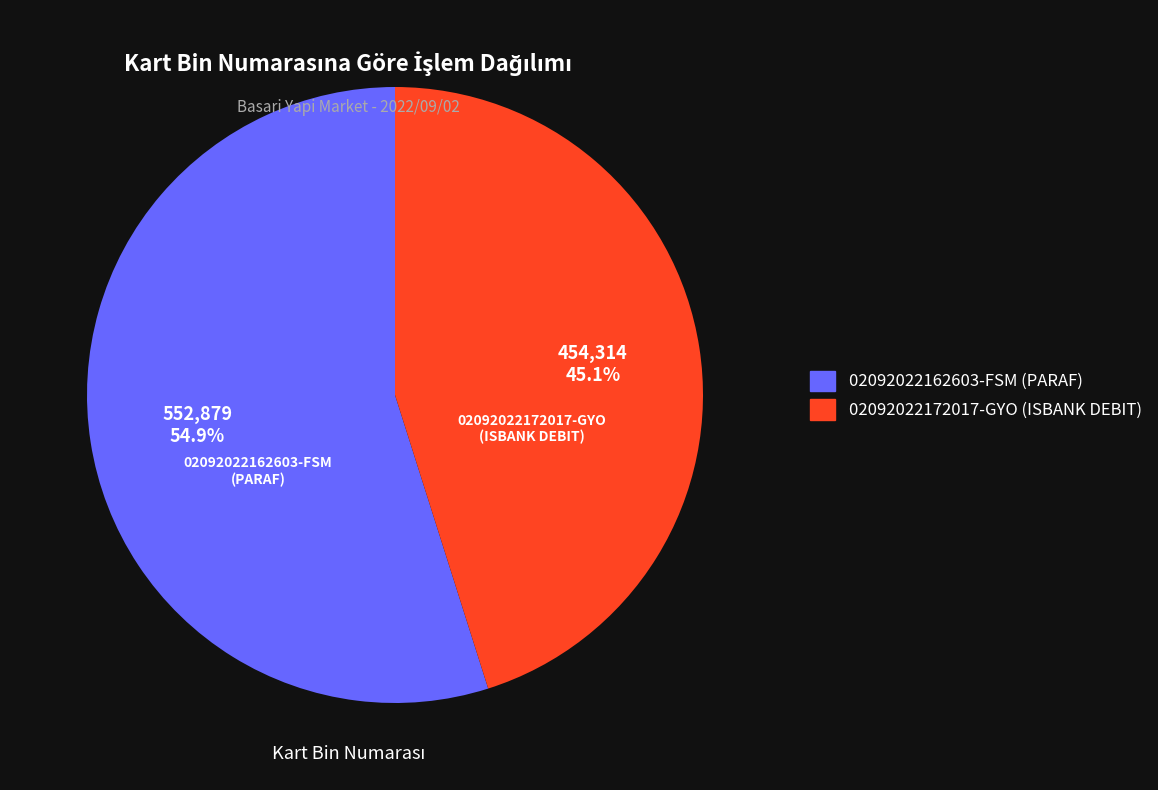

Is the sum of 02092022172017-GYO (ISBANK DEBIT) and 02092022162603-FSM (PARAF) greater than half?

Yes